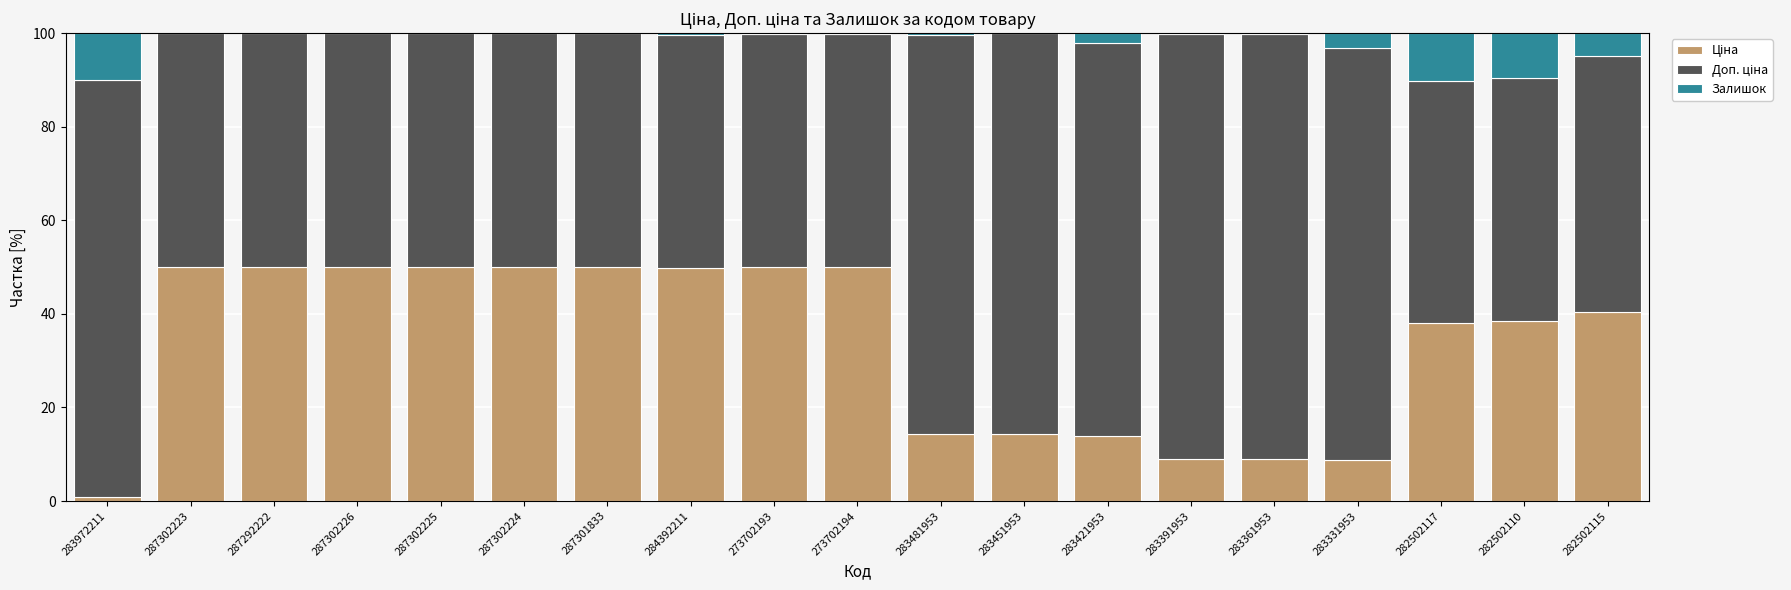

Are the bars horizontal?

No